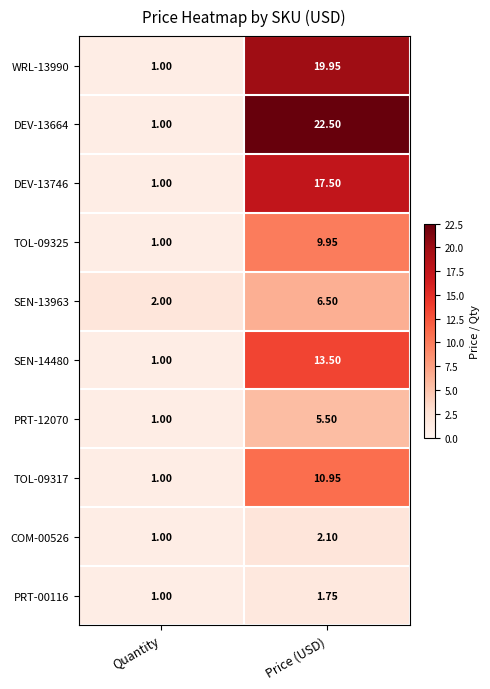

Rank the categories by PRT-12070 value from lowest to highest.

Quantity, Price (USD)